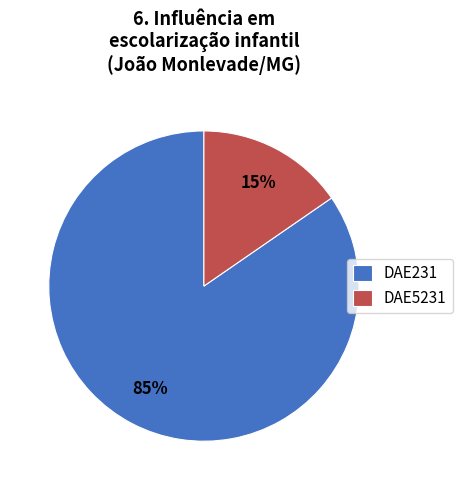

How many slices are in this pie chart?

2